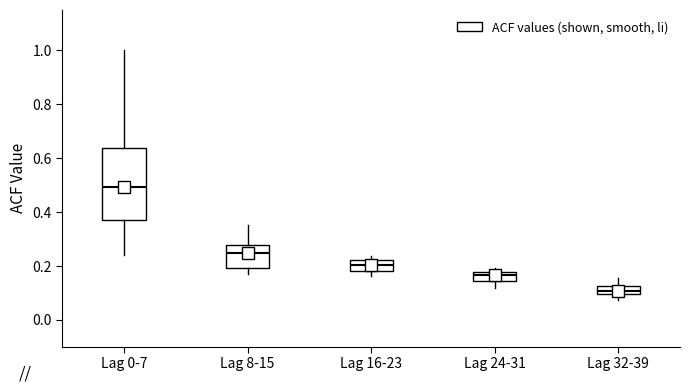

Where does the lower whisker of the box for Lag 8-15 end on the y-axis? The values are not printed on the chart, so give them approximately, as read against the axis.

0.16